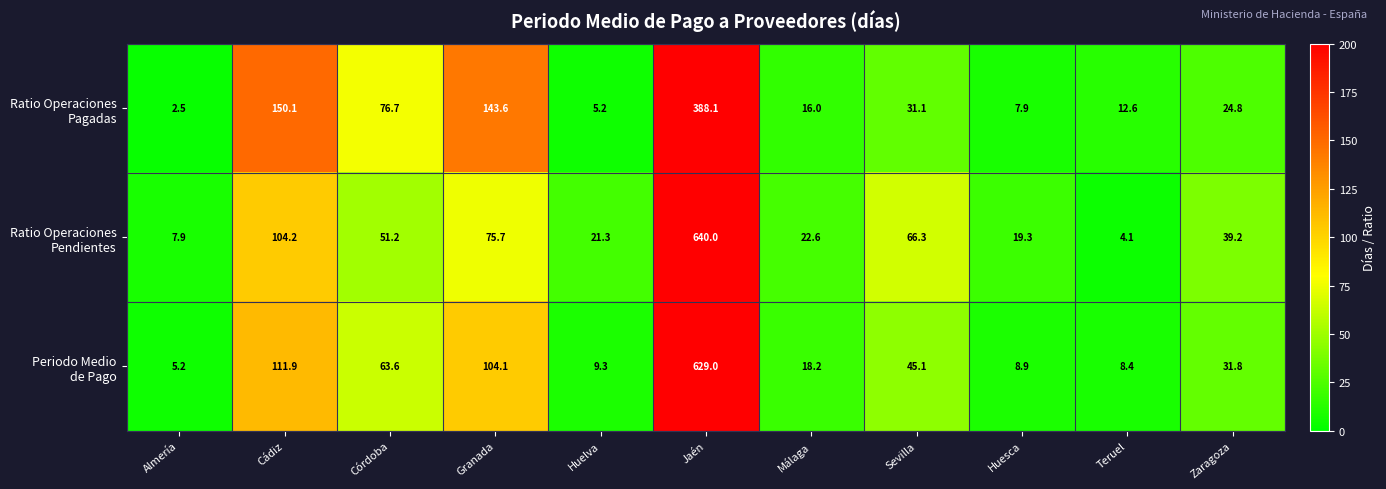

What is the total value across all series at Teruel?

25.1